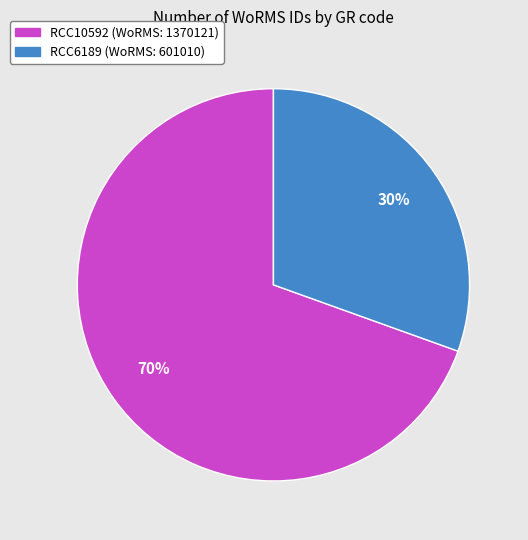

Between RCC10592 and RCC6189, which is larger?

RCC10592